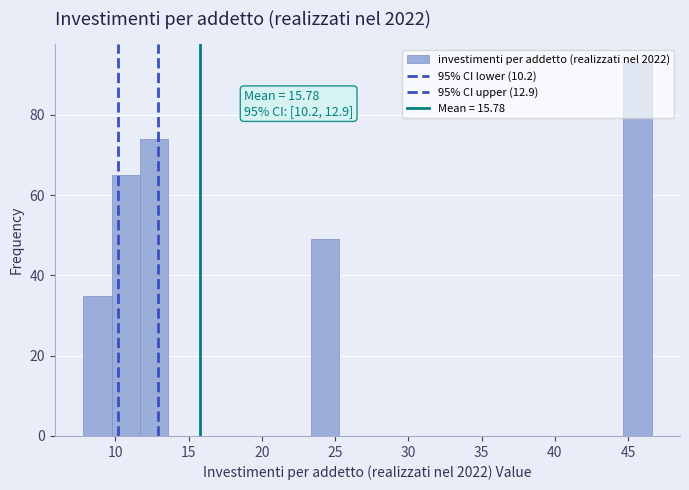

Read against the x-axis, roughly where is the centre of the tallest bar?

45.5